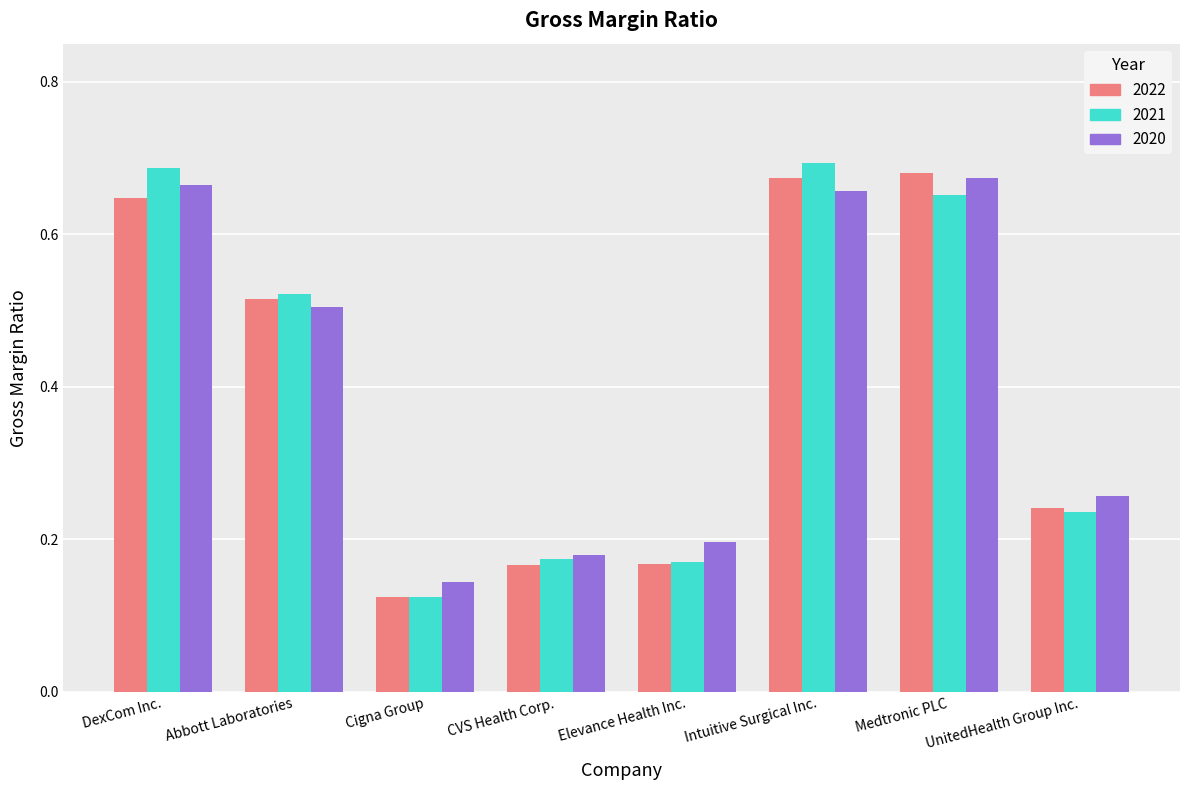

What is the total value across all series at Abbott Laboratories?

1.5